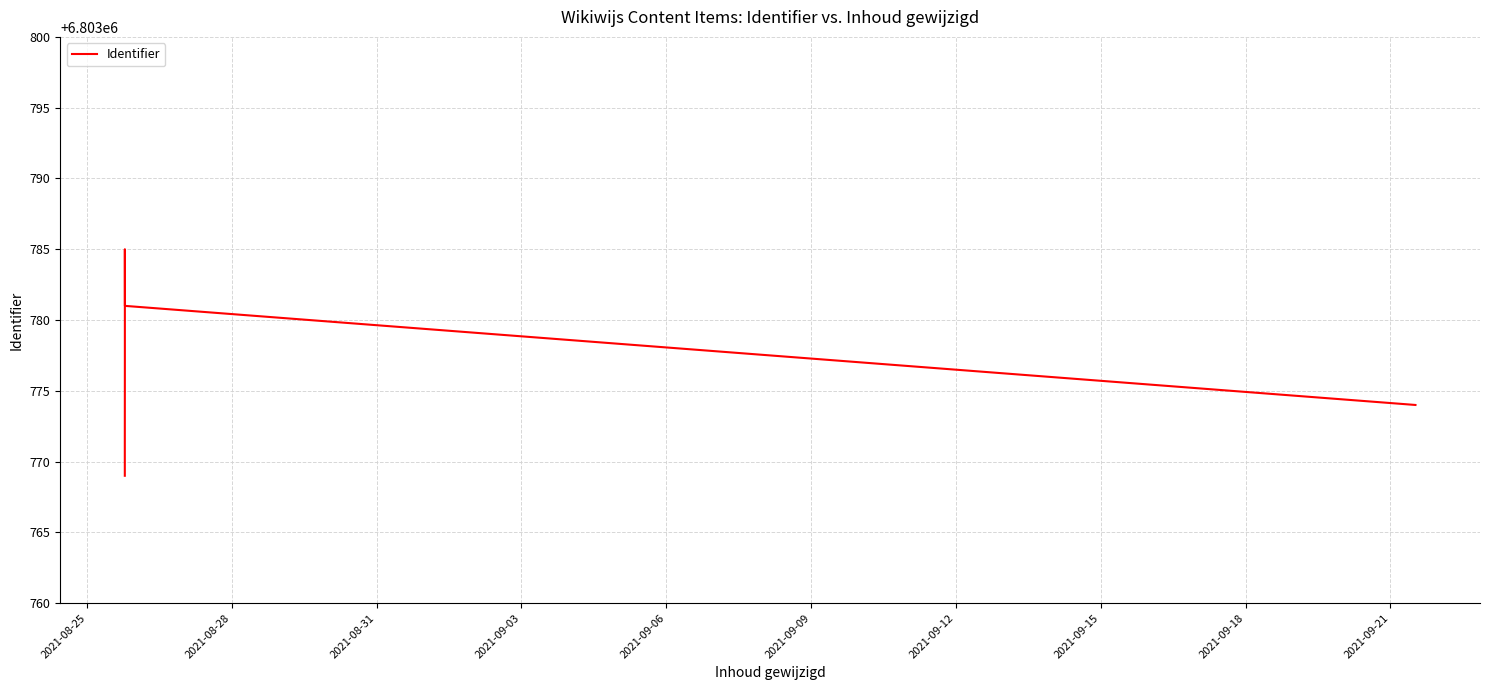

The value at 2021-09-03 is 11015440. True or false?

False